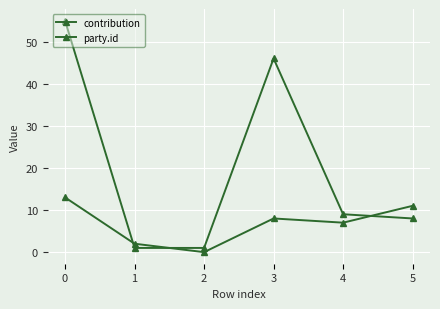

What is the sum of the contribution values at 2 and 5?

9